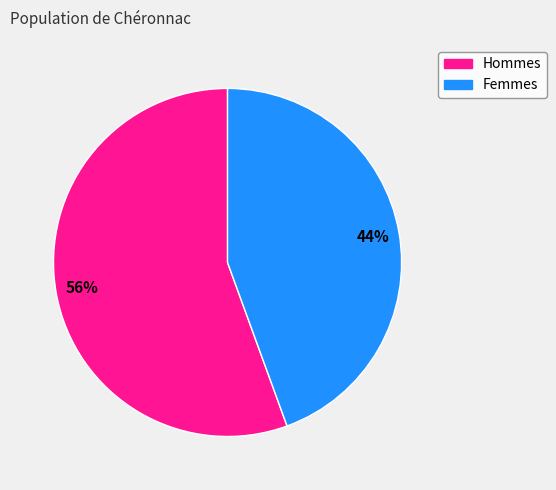

Does any single category account for the majority?

Yes